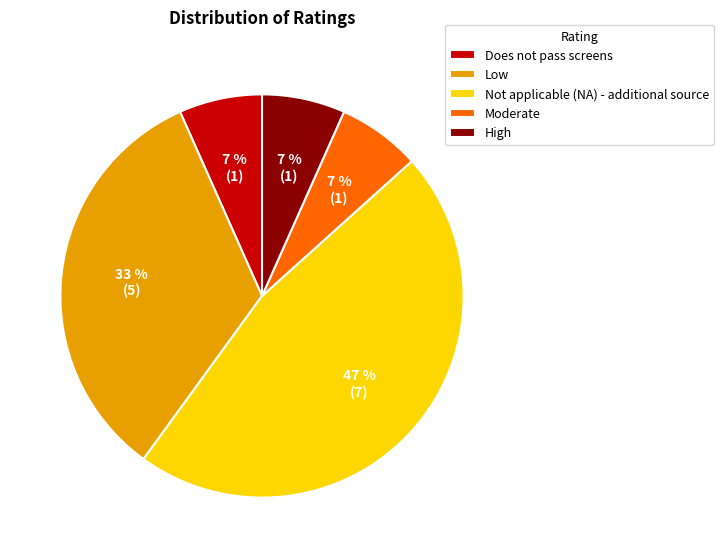

Is it true that Does not pass screens is 7% of the pie?

True